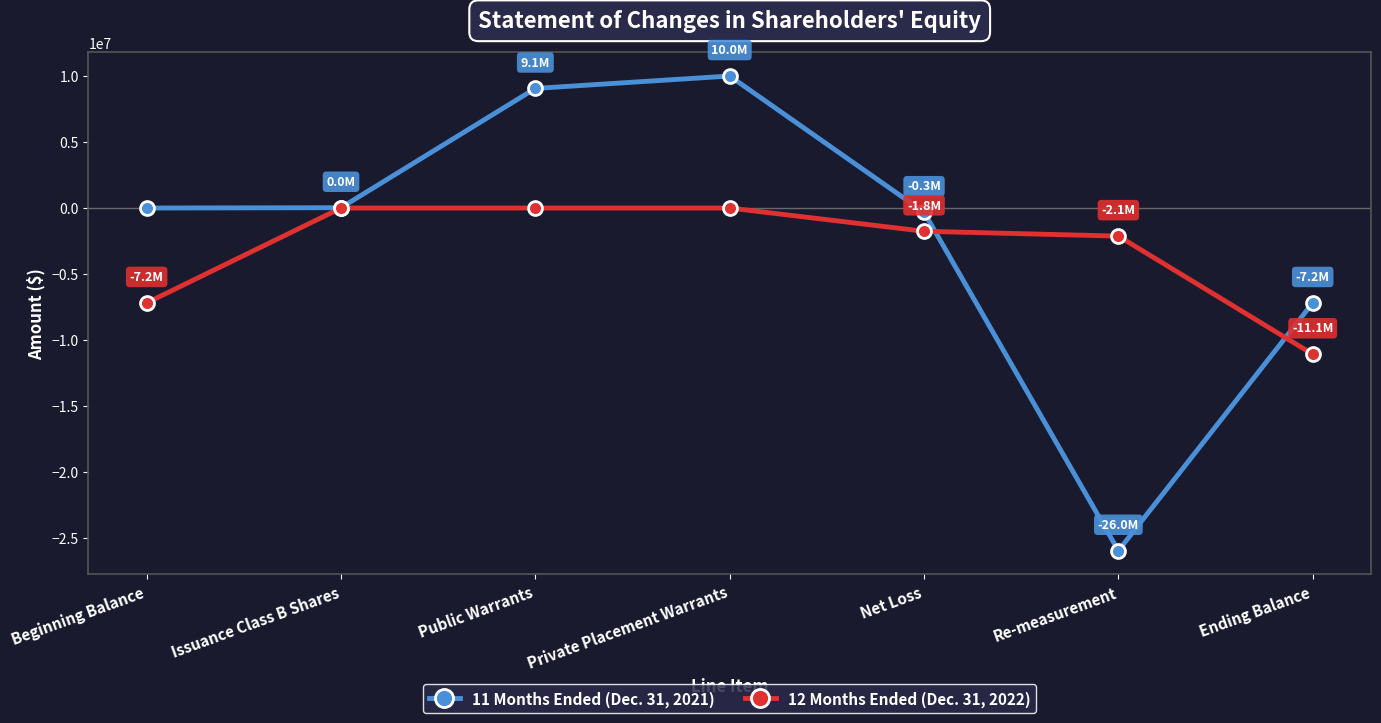

Between Re-measurement and Ending Balance, which series saw the biggest shift?

11 Months Ended (Dec. 31, 2021)